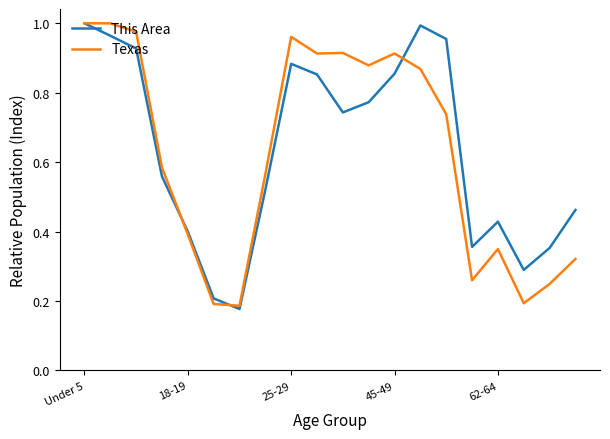

What are all the series names shown in the legend?

This Area, Texas